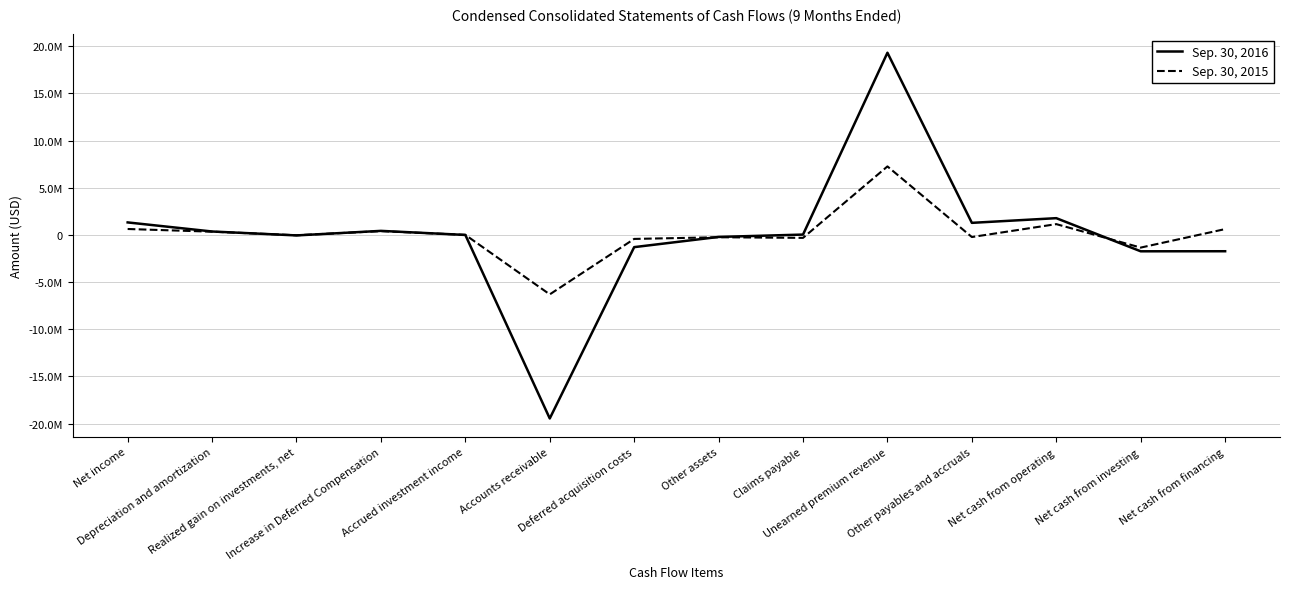

Does the chart have visible grid lines?

Yes